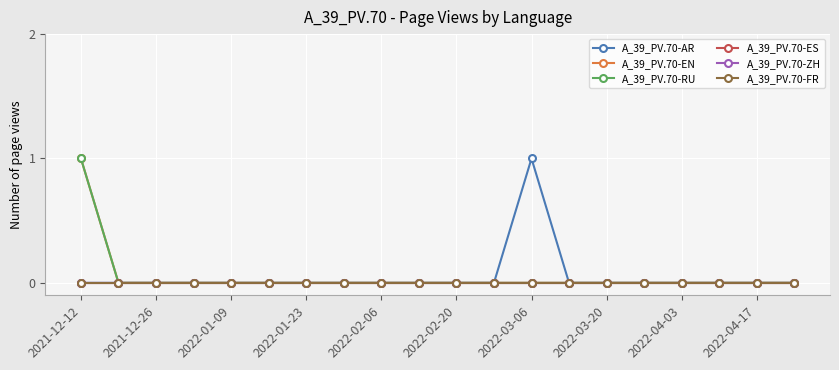

Is this an area chart (filled region under the line)?

No